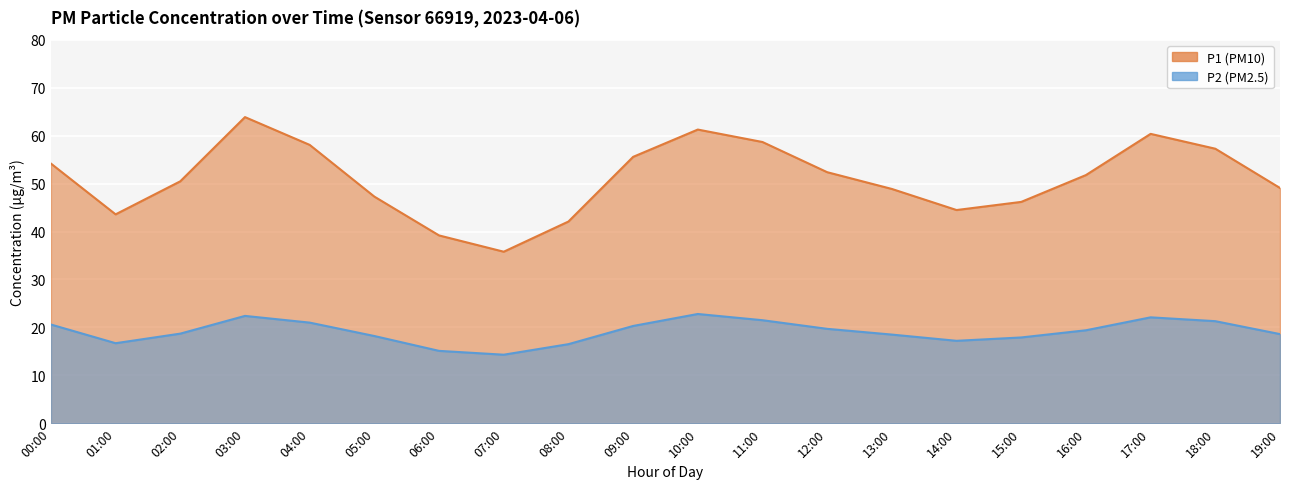

Rank the series by their maximum value, from highest to lowest.

P1, P2